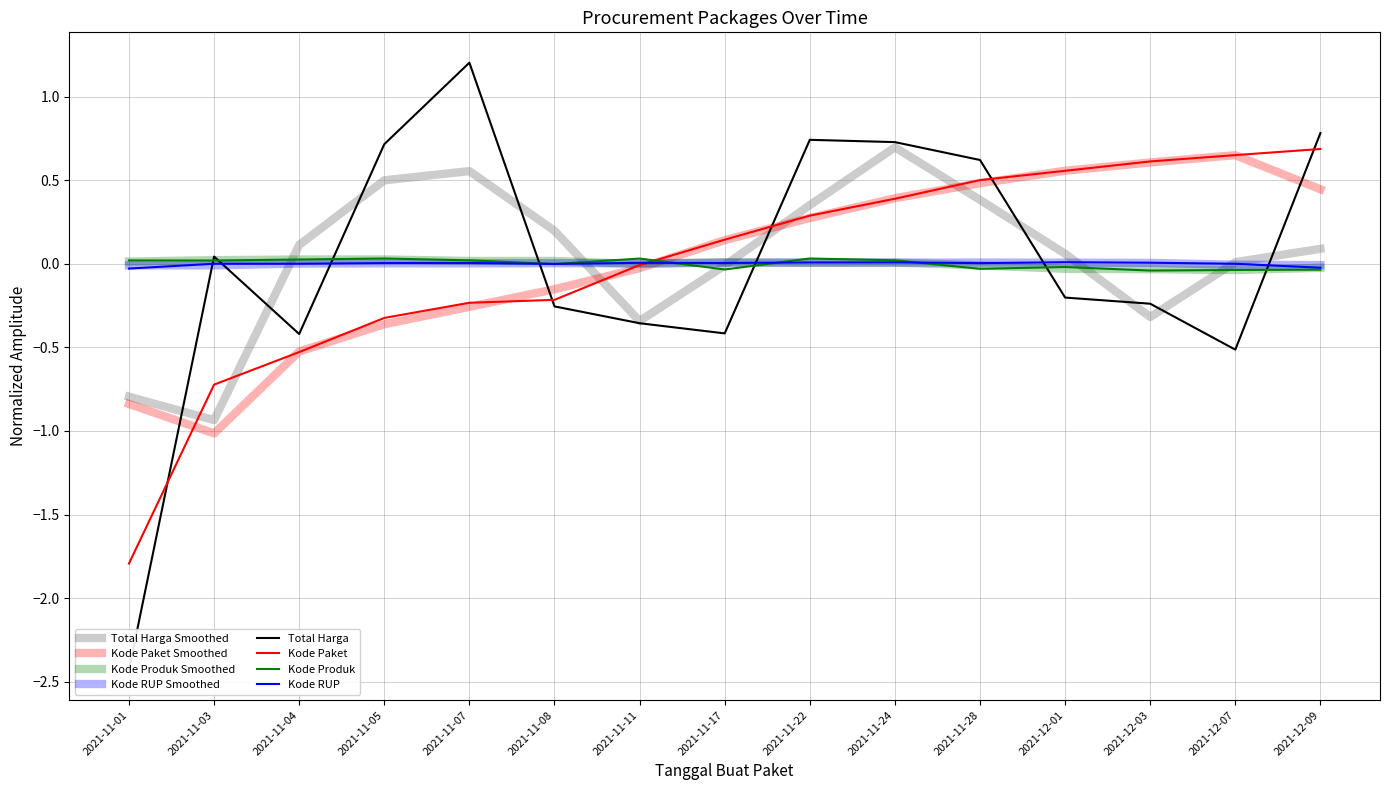

Where does the Kode RUP series first go above 0?

2021-11-05